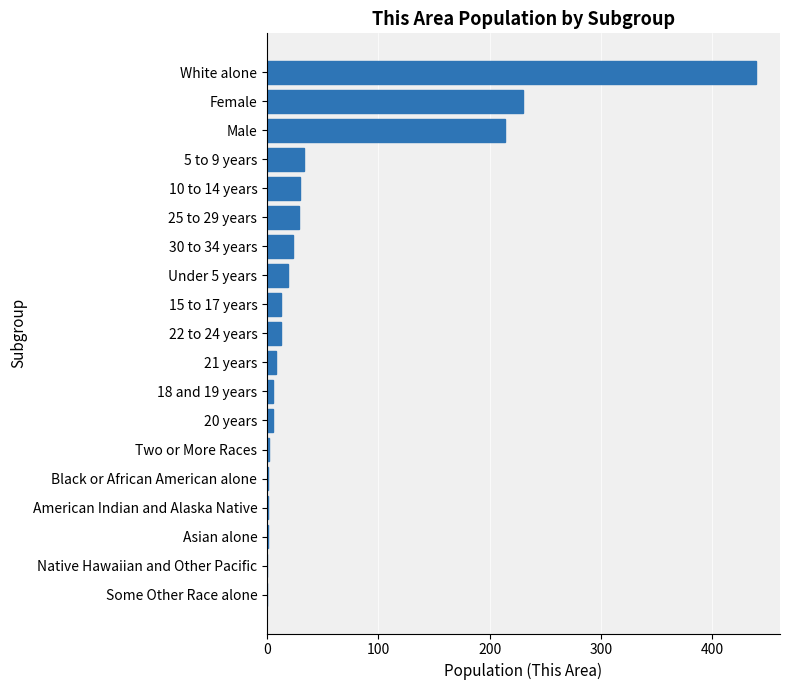

How many distinct data groups are displayed?

1